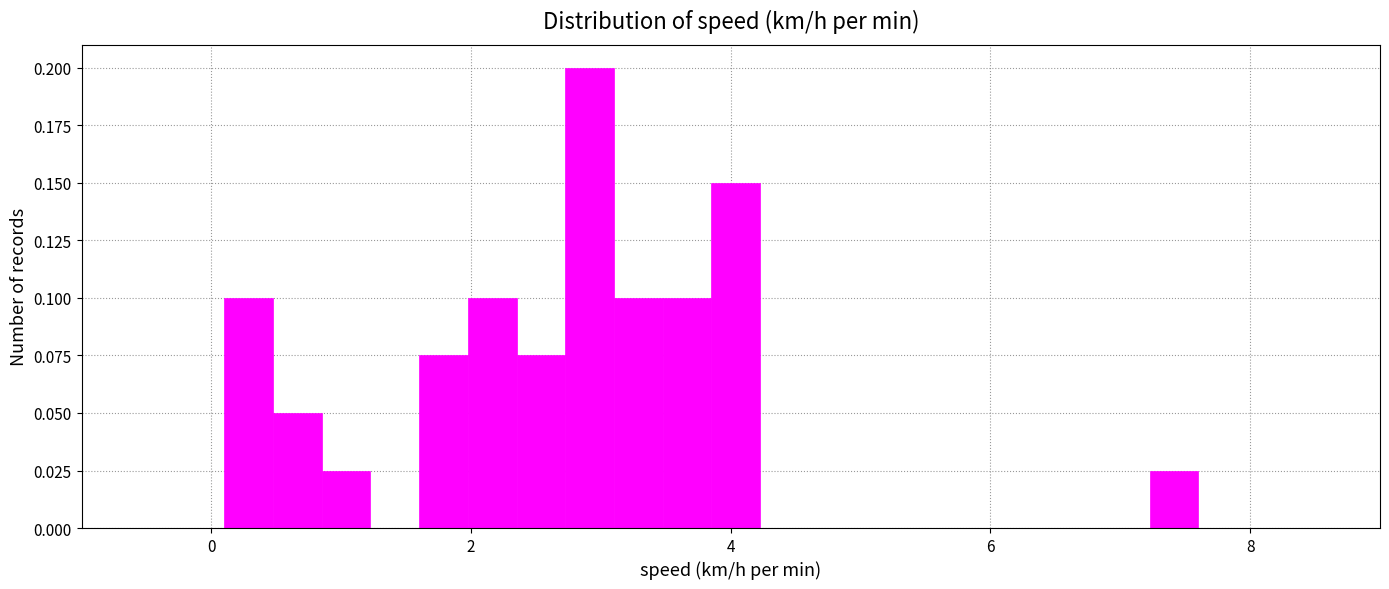

Read against the x-axis, roughly where is the centre of the tallest bar?

3.0